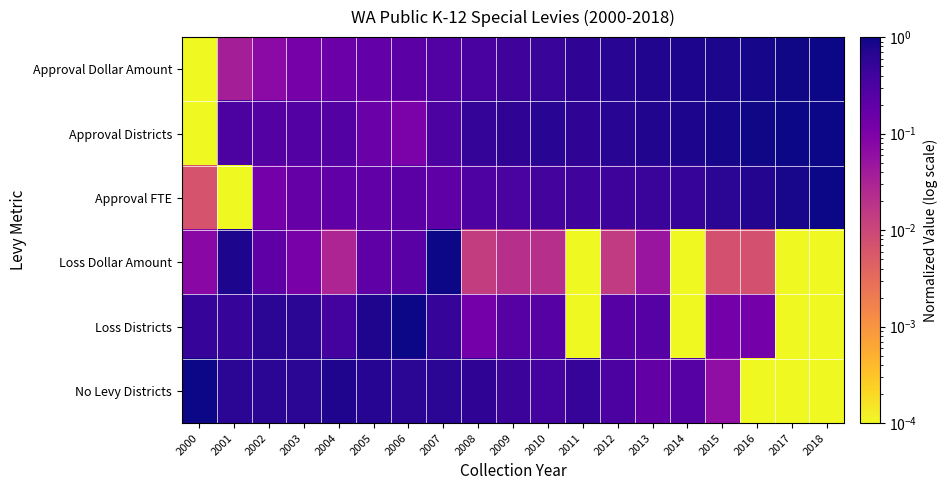

What is the difference between the highest and lowest values at 2015?

0.9